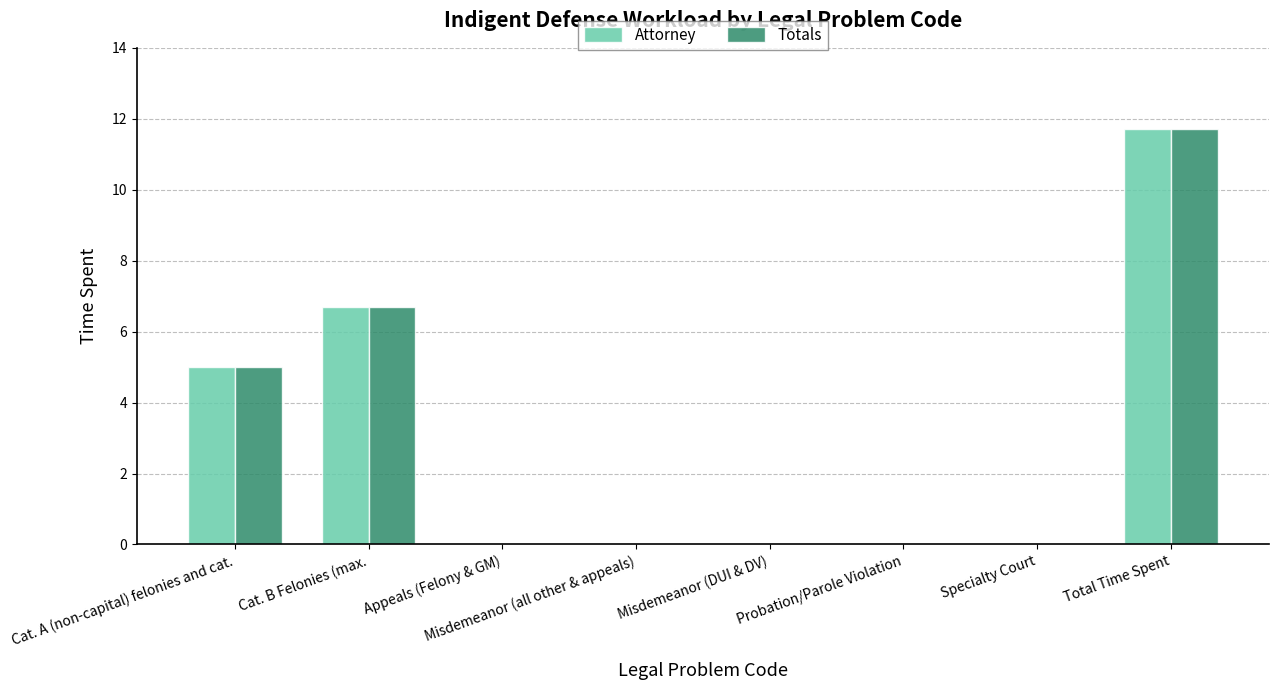

What is the highest value of the Totals series?

11.7